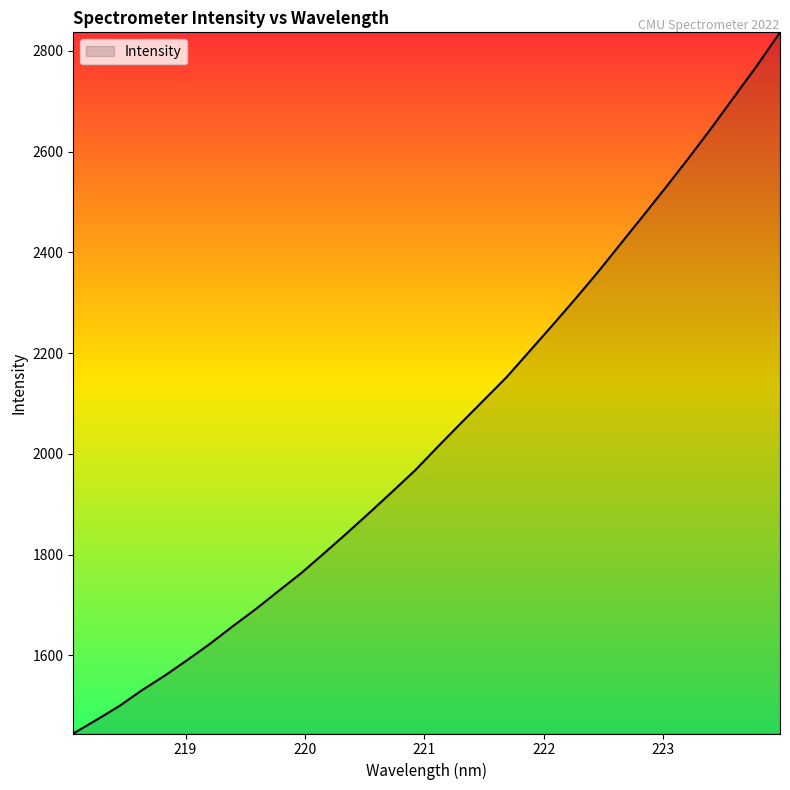

What is the value of the 10th point from the left?

1727.9